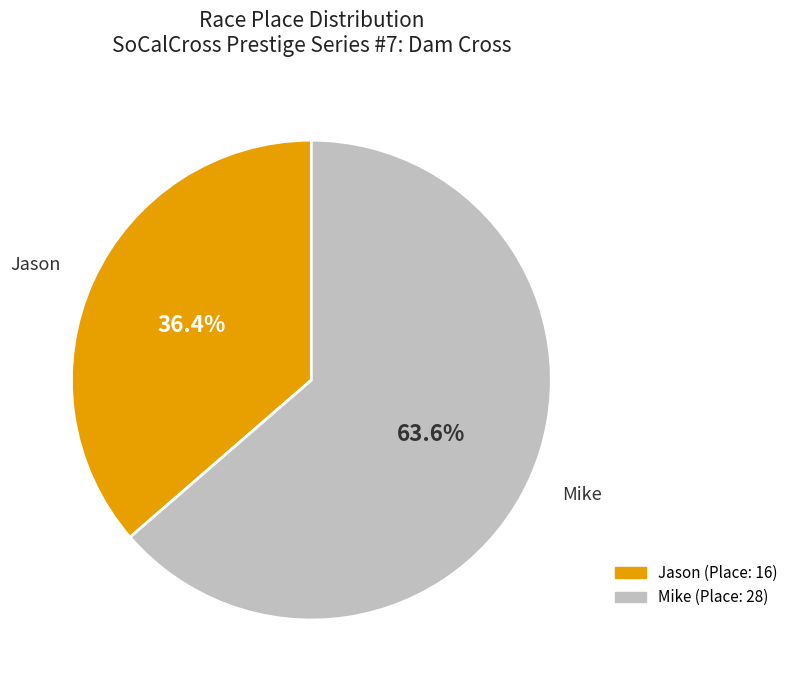

What percentage do Jason and Mike together represent?

100.0%